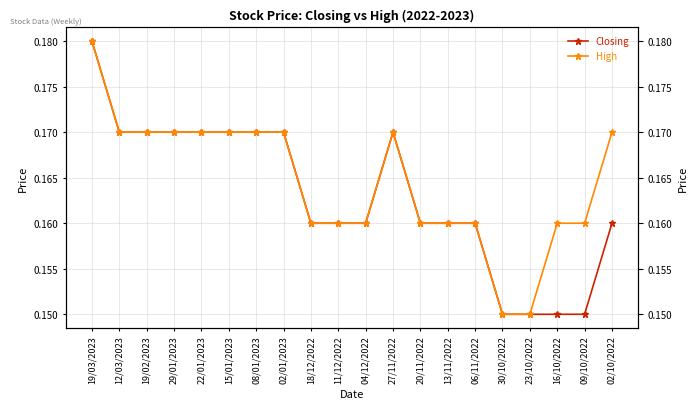

How many series are shown in this chart?

2